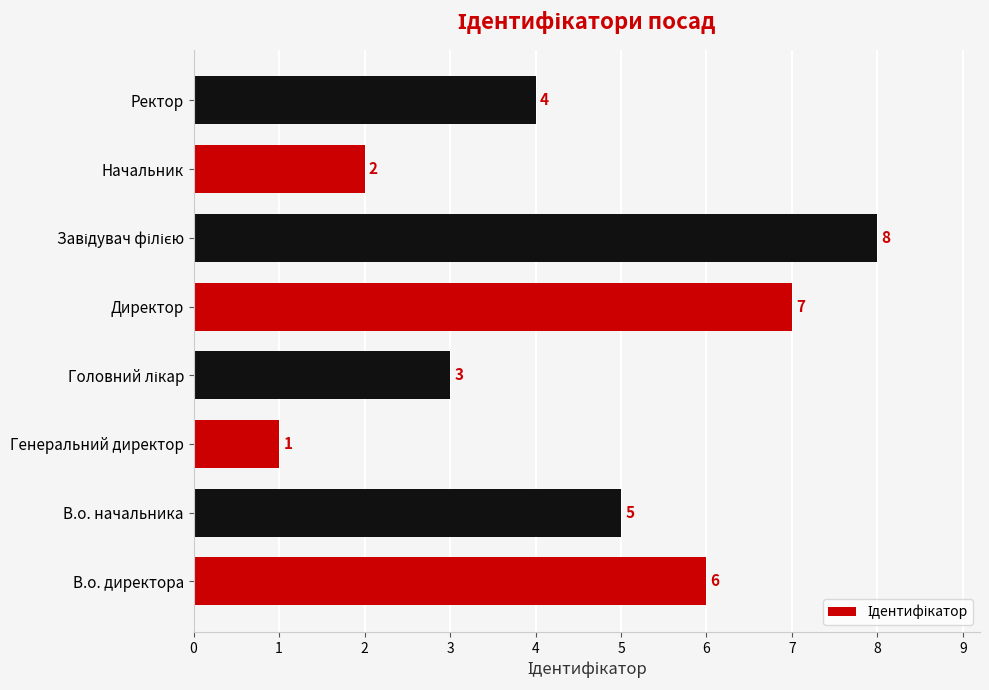

Reading bottom to top, what are all the values shown in this chart?

6	5	1	3	7	8	2	4